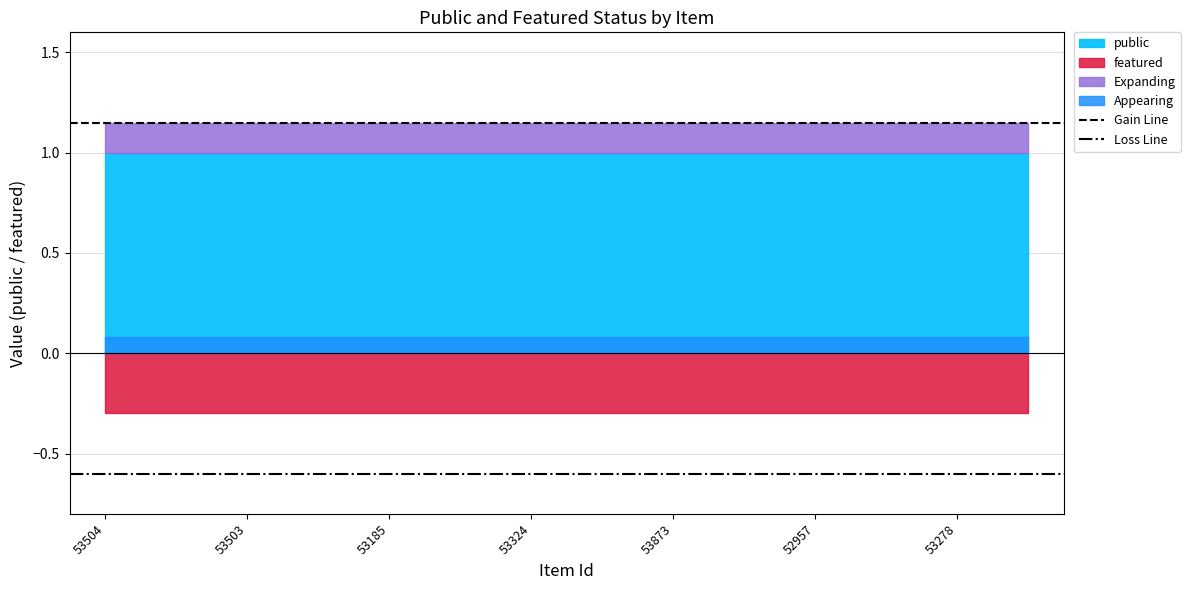

What is the maximum value for Loss Line?

-0.6